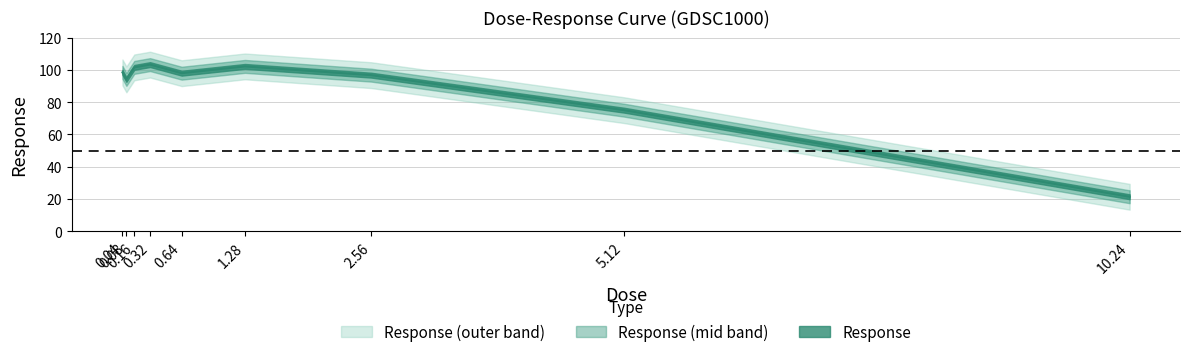

What is the difference between the values at 0.04 and 10.24?

77.2